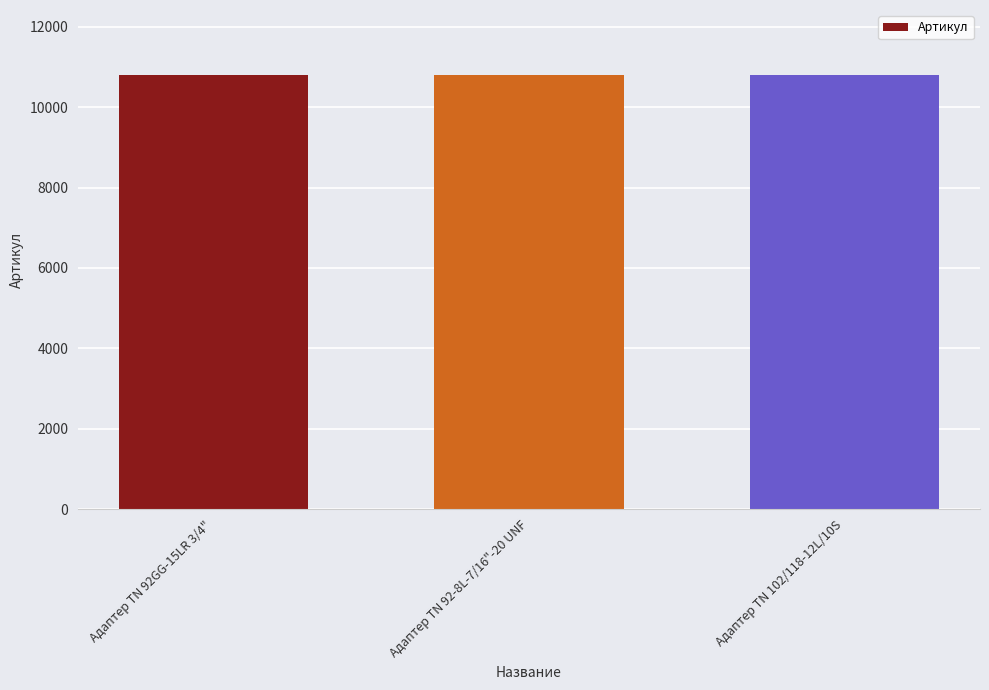

What is the label of the 1st bar from the left?

Адаптер TN 92GG-15LR 3/4"